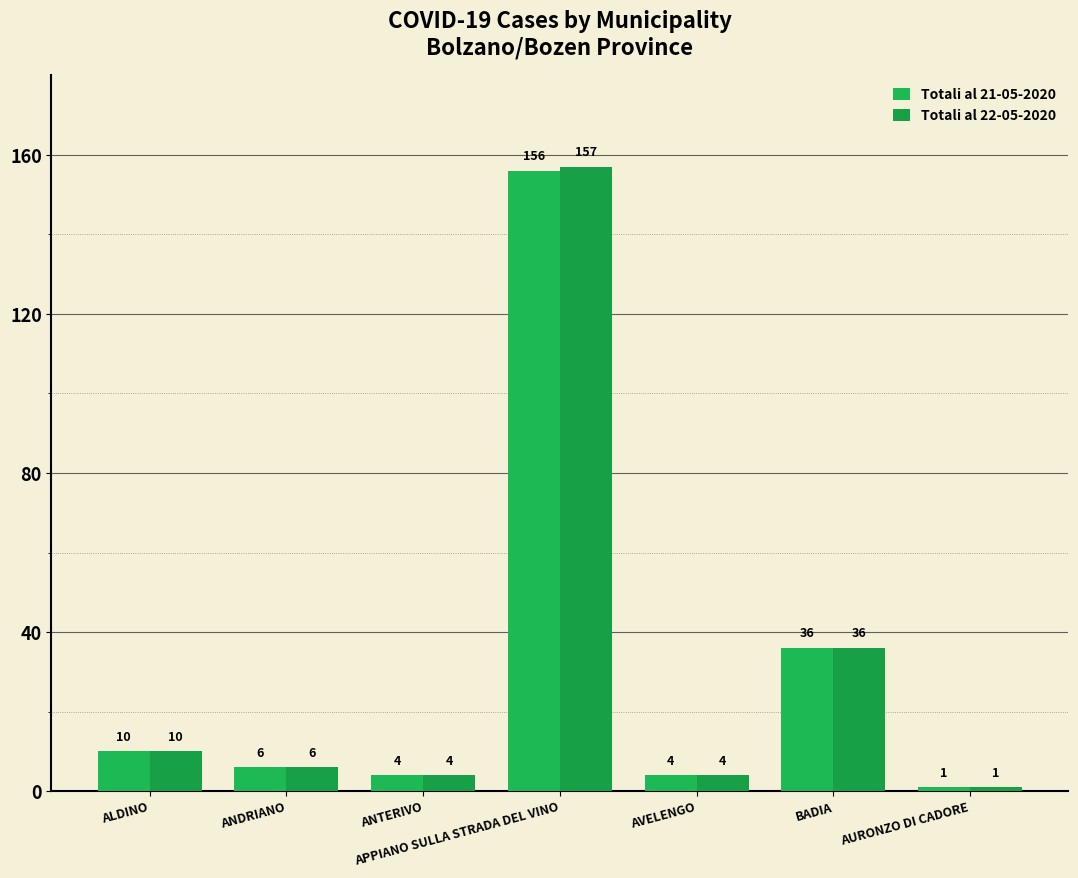

How many bars are there in total?

14